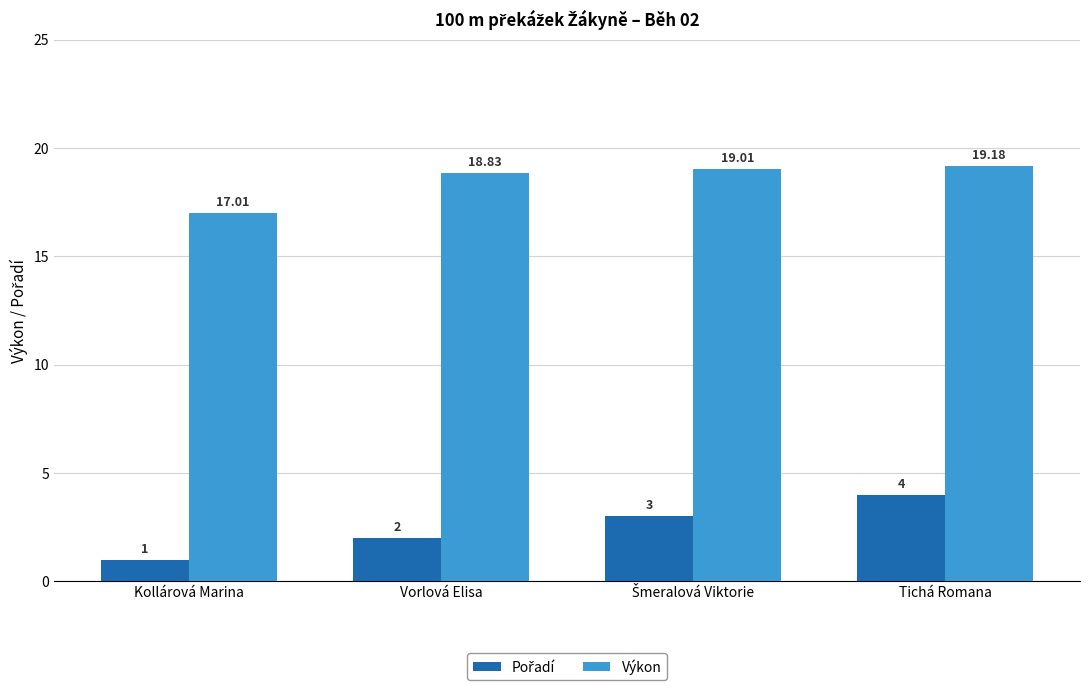

Which label corresponds to the largest value in the chart?

Tichá Romana